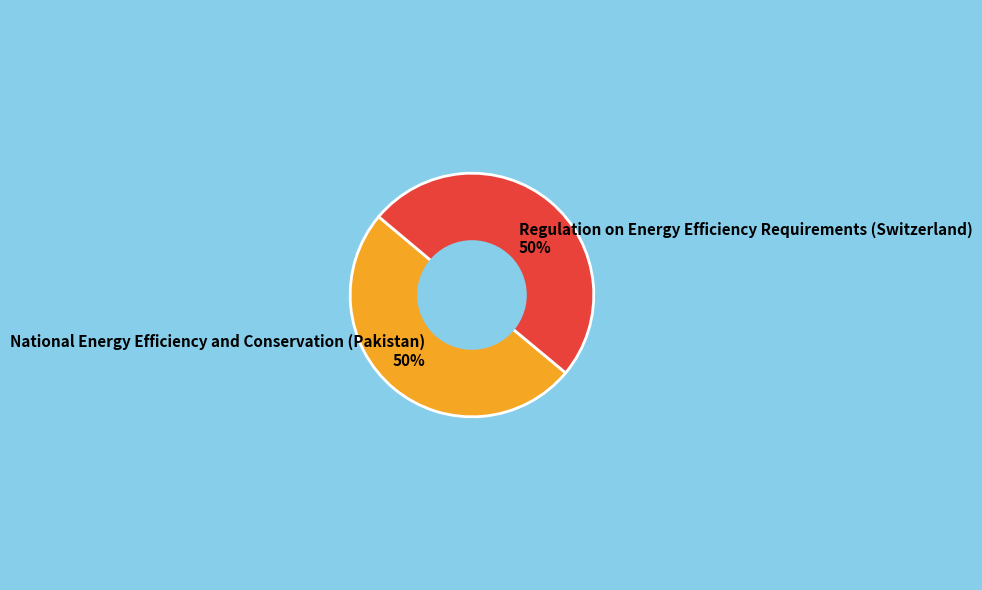

How many slices are in this pie chart?

2